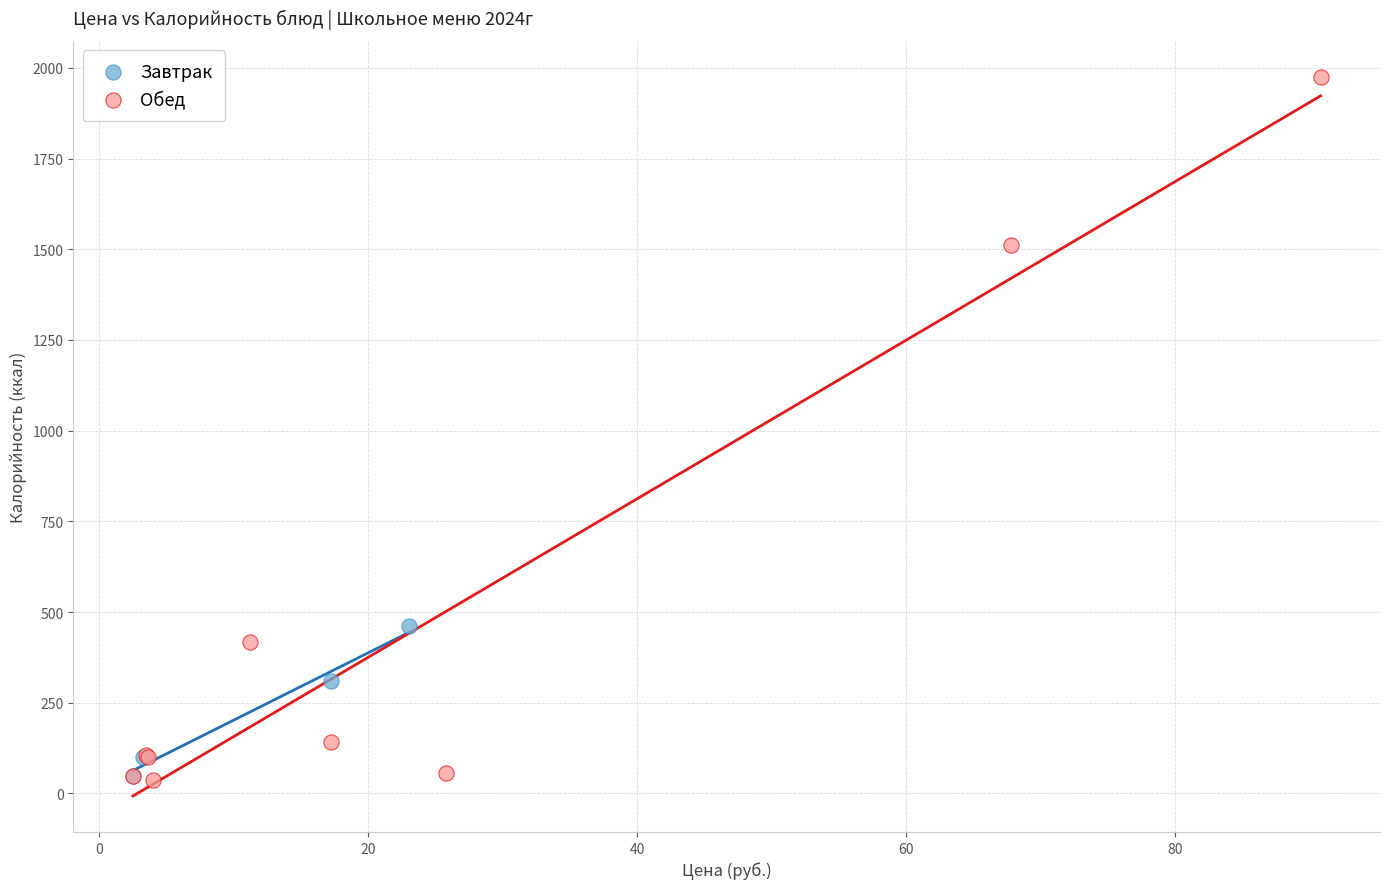

Which series reaches the maximum Y coordinate?

Обед